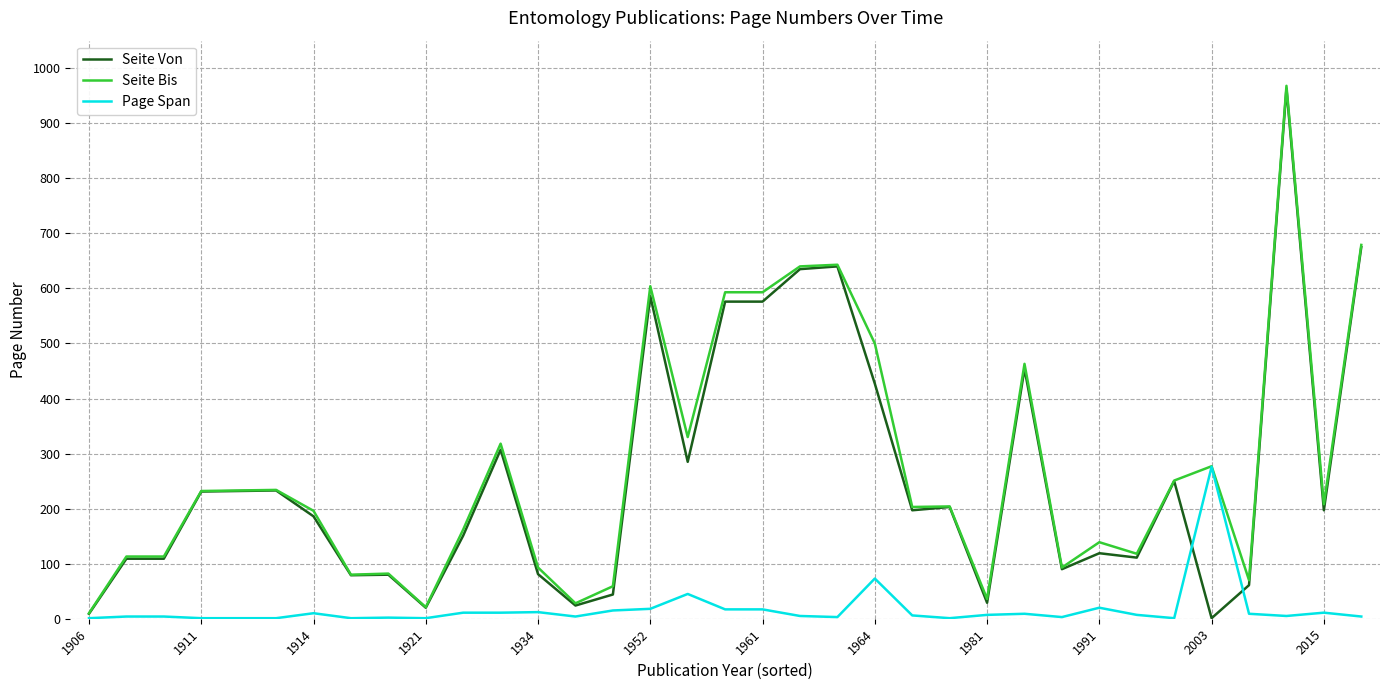

True or false: Seite Bis has a value of 71 at 1991.

False